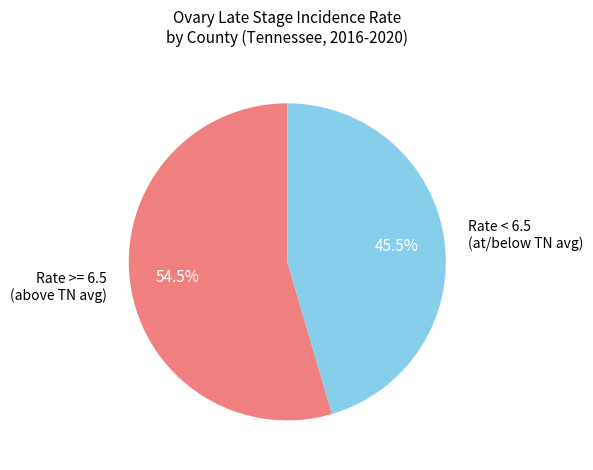

Do Rate >= 6.5 (above TN avg) and Rate < 6.5 (at/below TN avg) together represent more than half of the pie?

Yes